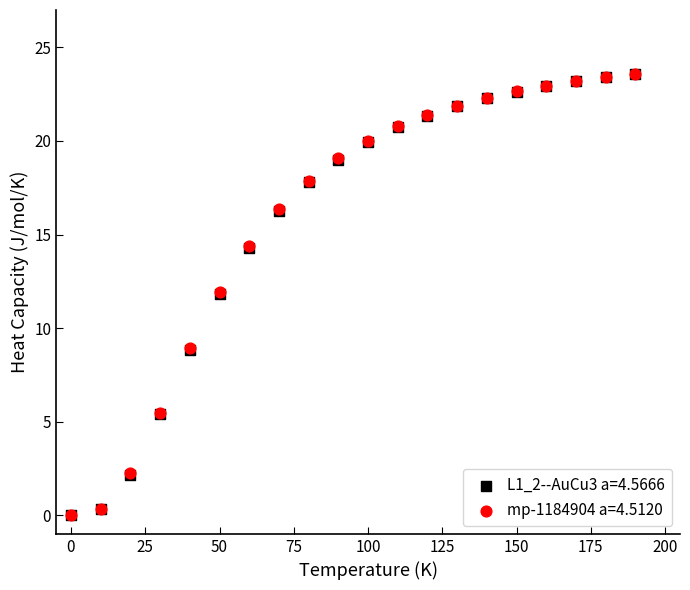

What are all the series names shown in the legend?

L1_2--AuCu3 a=4.5666, mp-1184904 a=4.5120